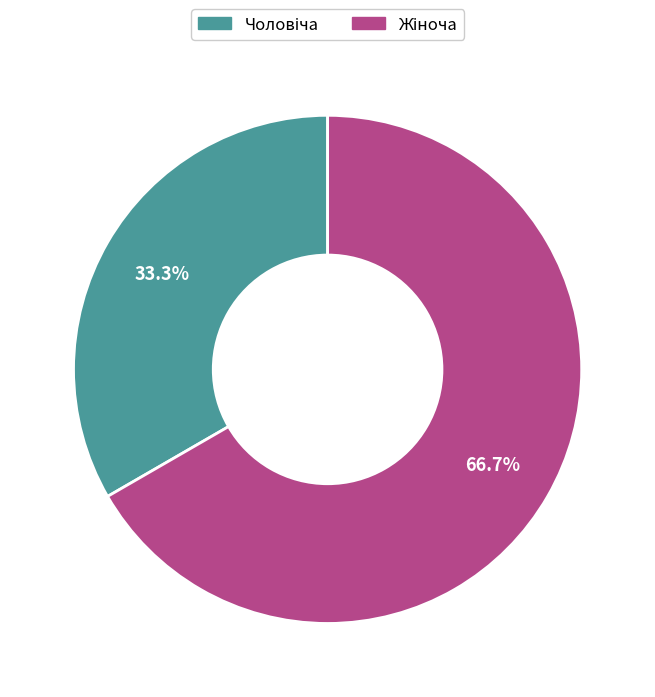

Does any single category account for the majority?

Yes